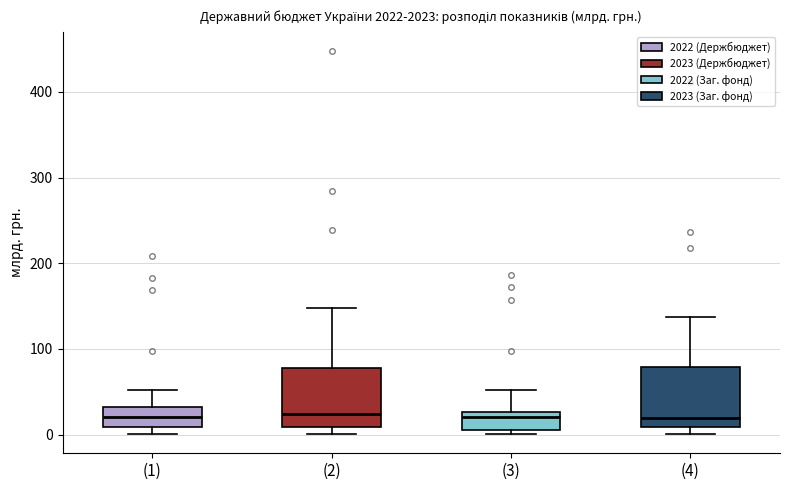

Where is the upper edge of the box for (2) on the y-axis? The values are not printed on the chart, so give them approximately, as read against the axis.

80